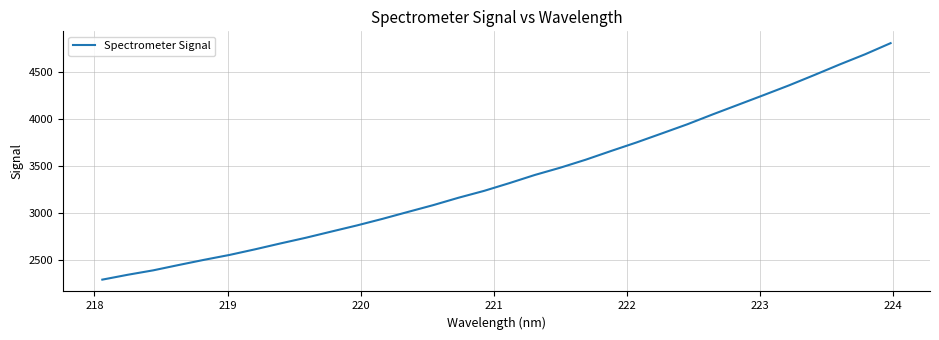

How many values are below 3316?

16